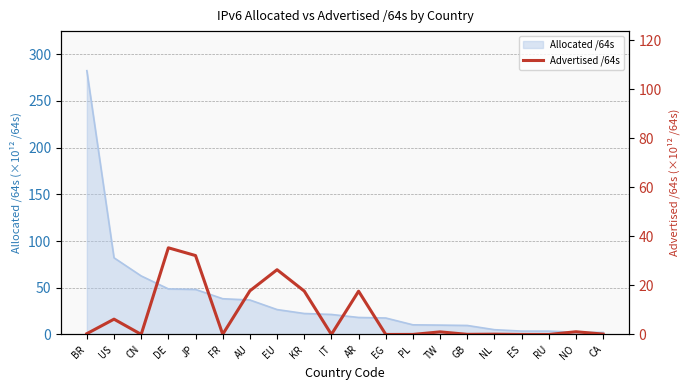

Read the value at JP.

32.2